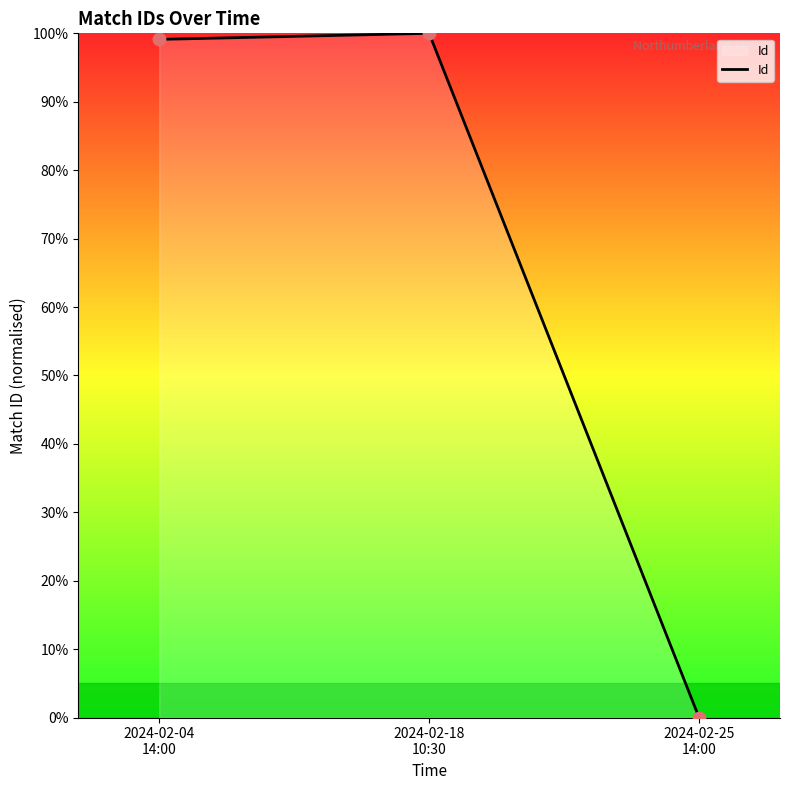

Which has a higher value, 2024-02-18
10:30 or 2024-02-04
14:00?

2024-02-18
10:30